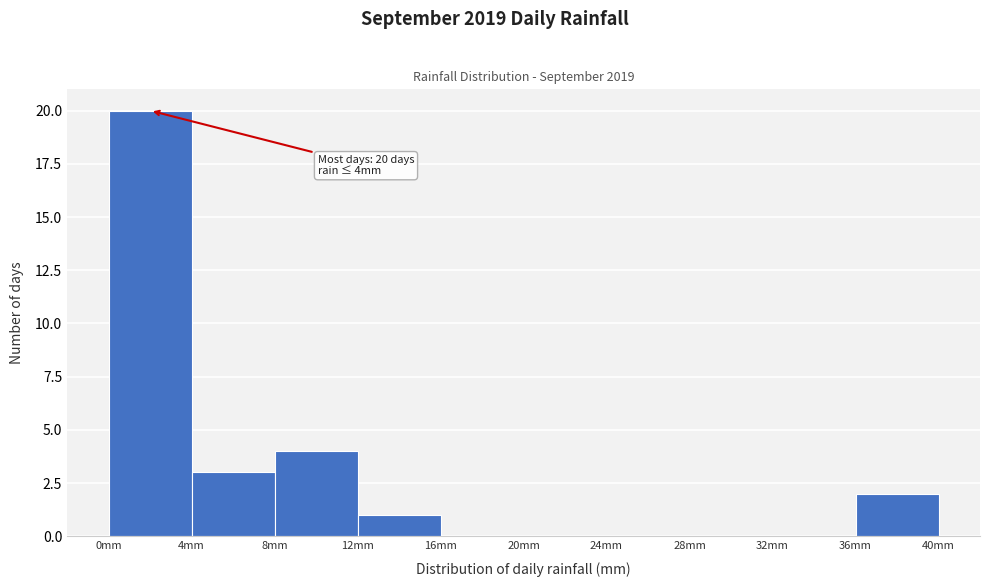

Over which range of the x-axis is the bar tallest?

0.0 to 4.0